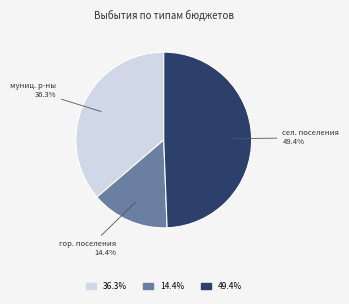

Is there any slice that represents more than half of the pie?

No